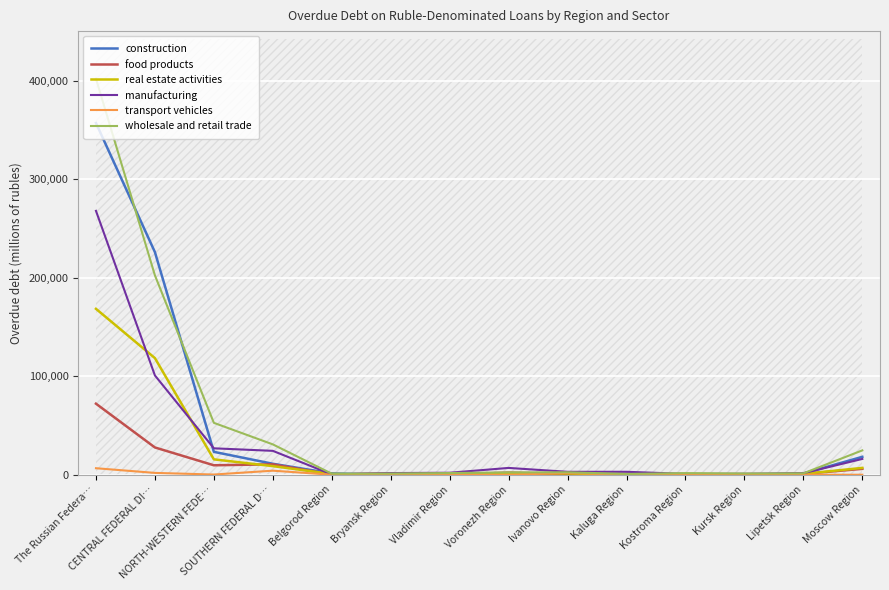

Which series has the largest range (max minus min)?

wholesale and retail trade